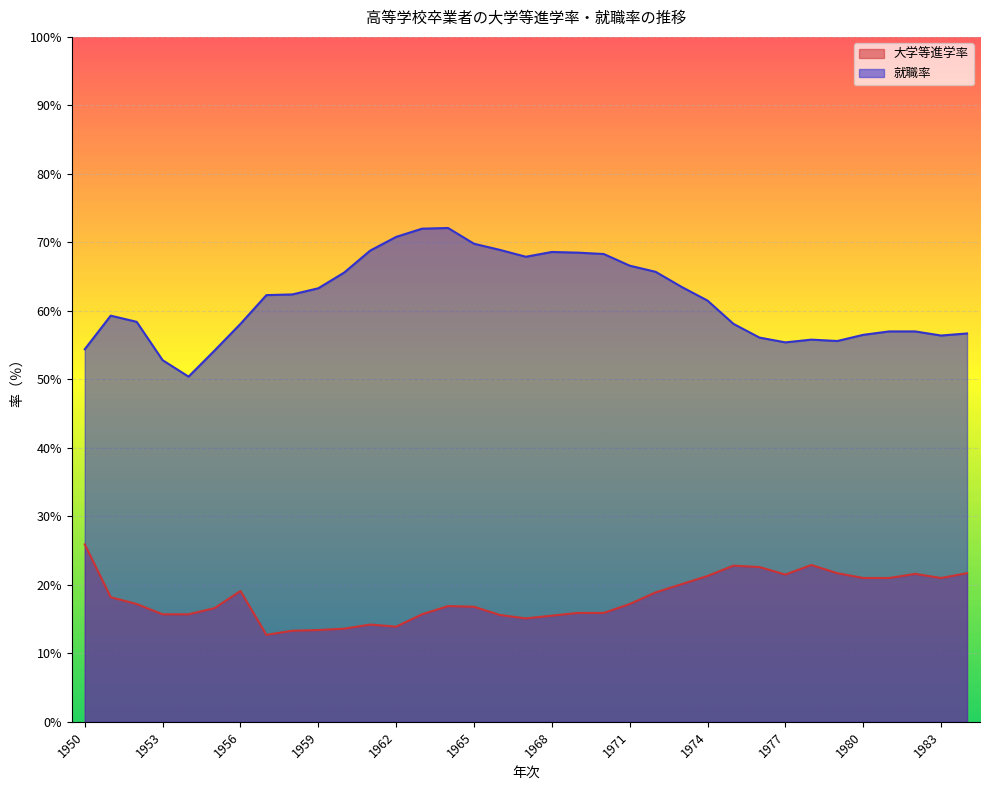

In 大学等進学率, how many points are lower than both neighbors (excluding endpoints)?

5